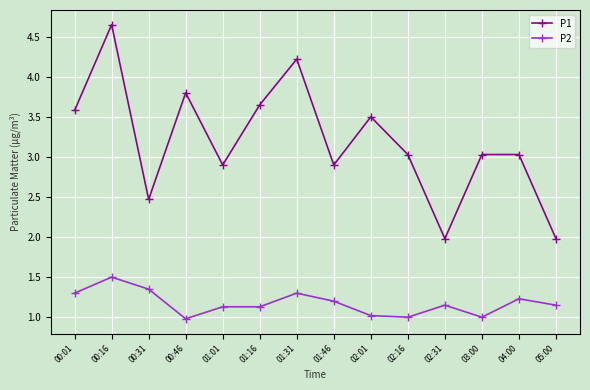

Count the number of data series in this chart.

2